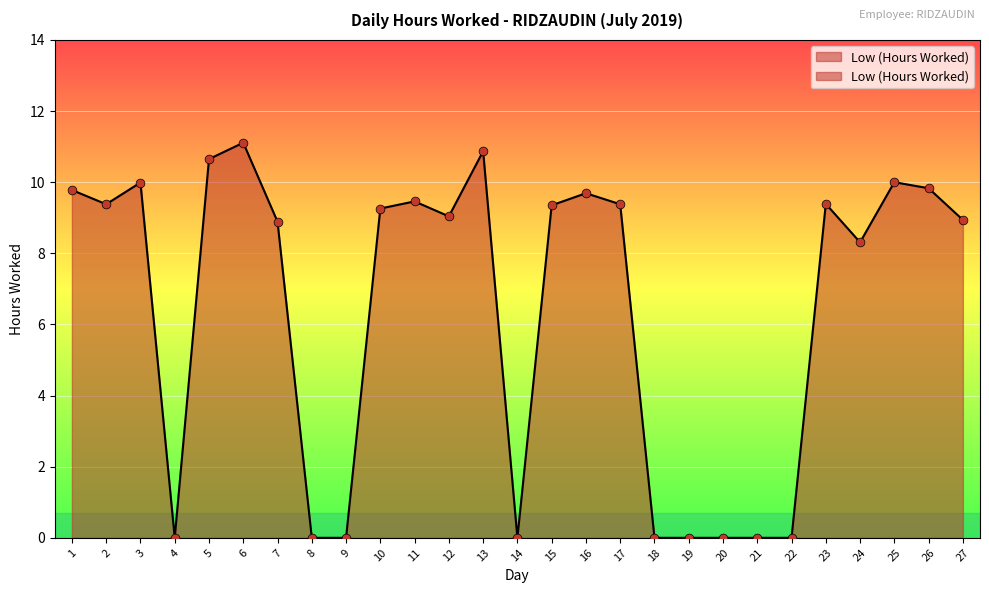

Between 25 and 16, which is larger?

25